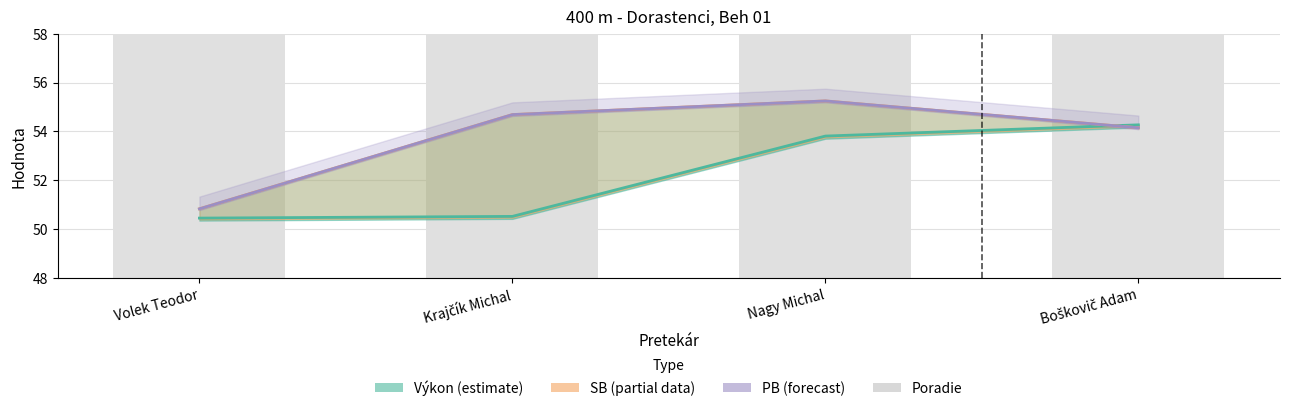

Is the value of Výkon (estimate) at Volek Teodor greater than the value of PB (forecast) at Volek Teodor?

No